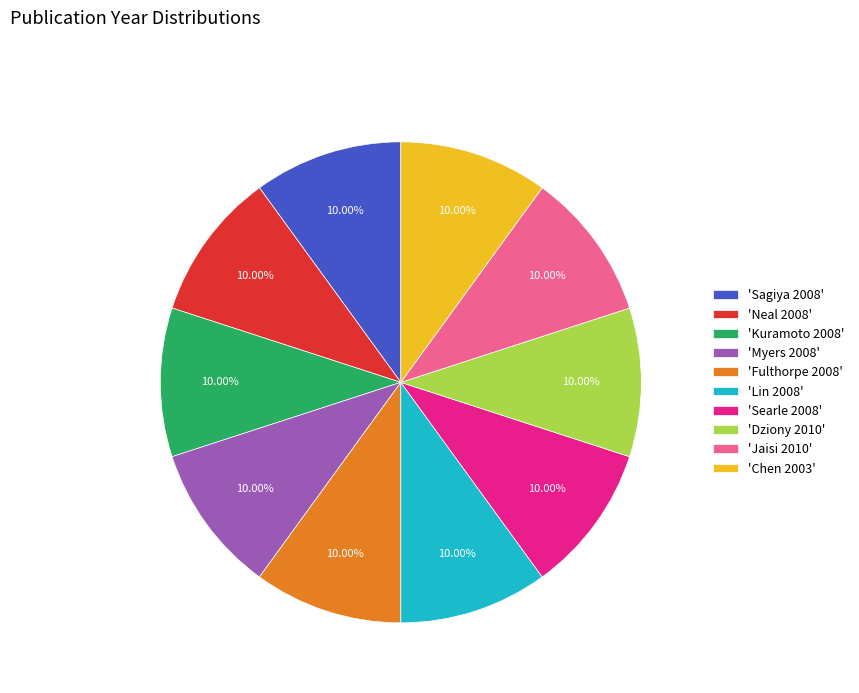

Combined, do 'Dziony 2010' and 'Myers 2008' account for over 50%?

No